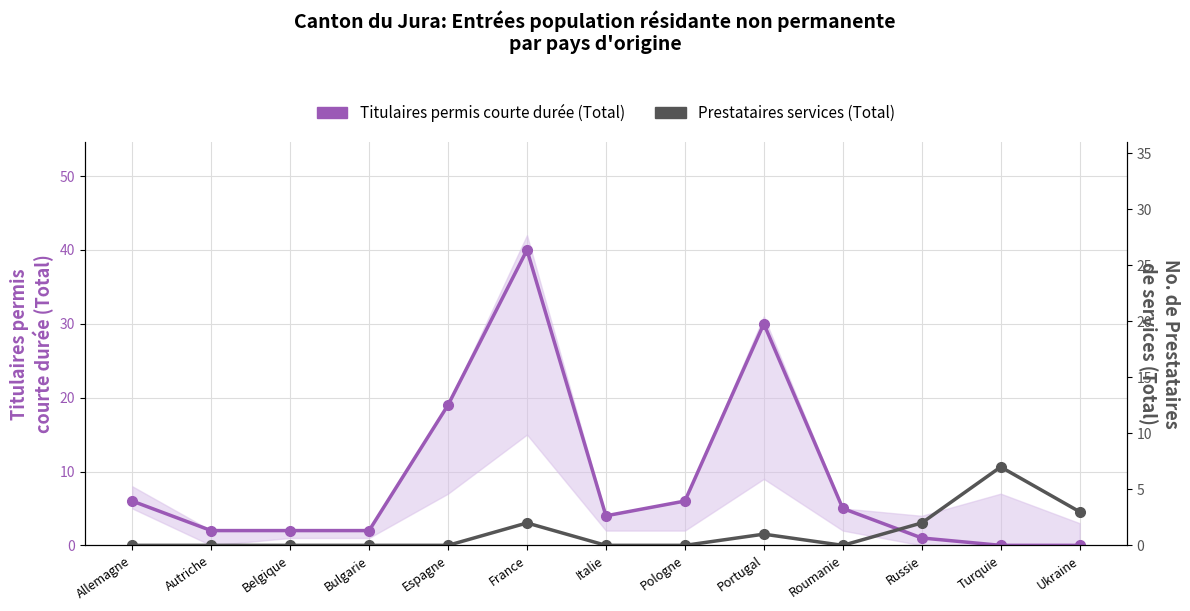

Is it true that Titulaires permis courte durée (Total) equals 1 at Belgique?

False